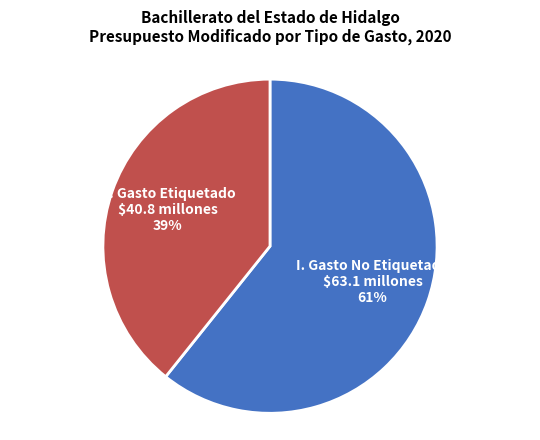

Does II. Gasto Etiquetado account for over 50% of the chart?

No